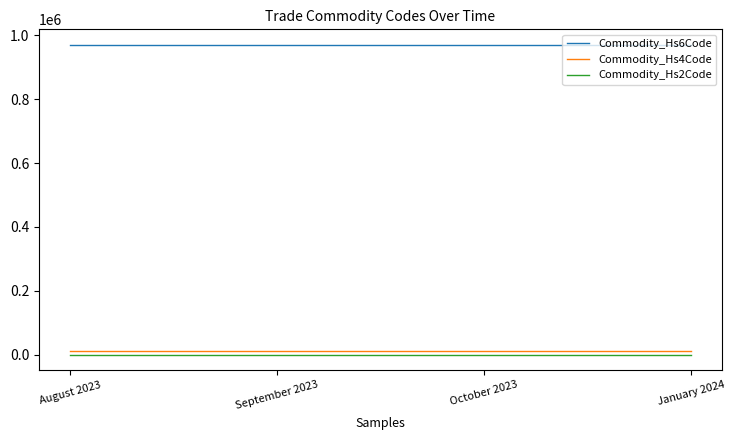

What position from the right is October 2023?

2